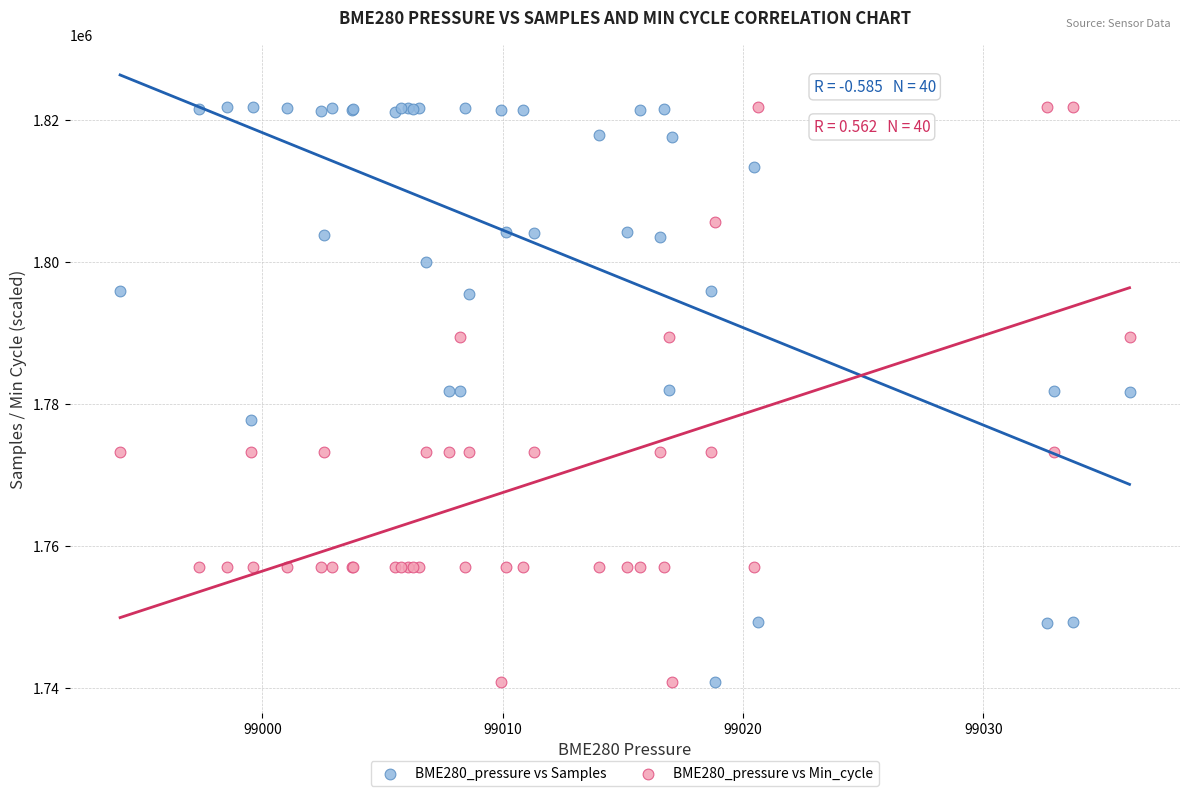

What is the X range (max minus min) for the scatter plot?

42.0